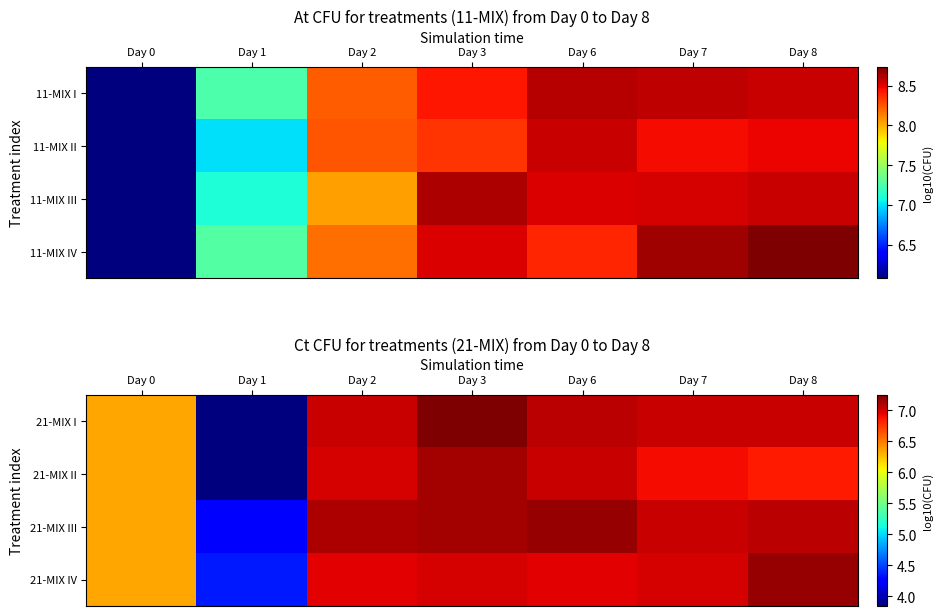

The 21-MIX III series shows 12.0 at Day 3. True or false?

False